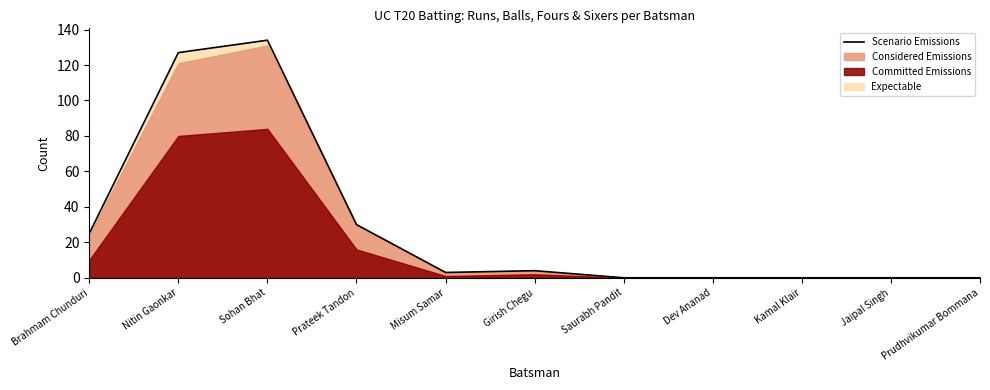

Reading right to left, transcribe all the data shown in this chart.

0	0	0	0	0	4	3	30	134	127	25